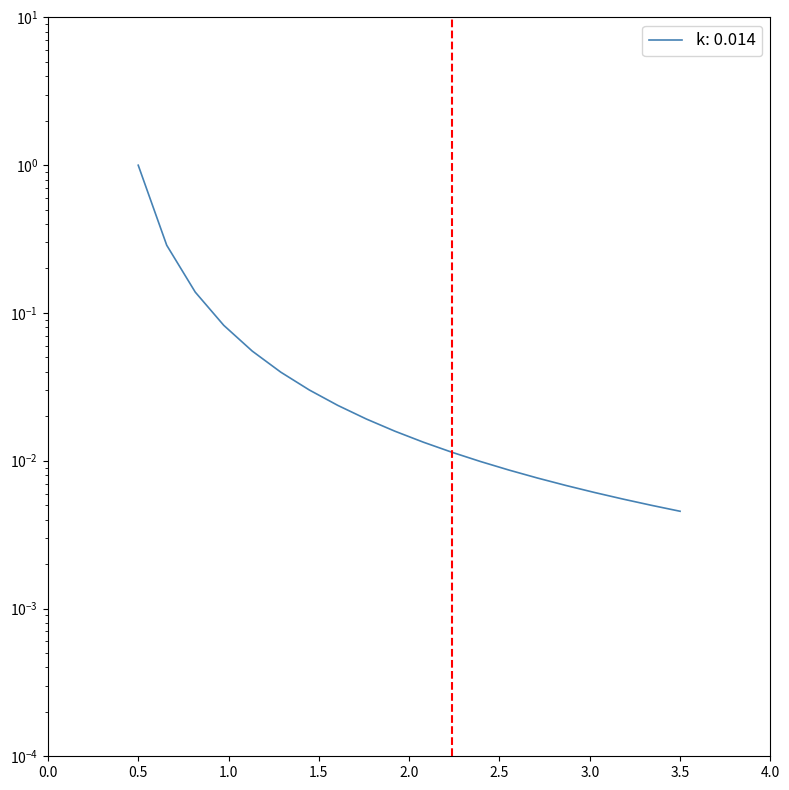

What is the difference between the maximum and minimum values?

1.0